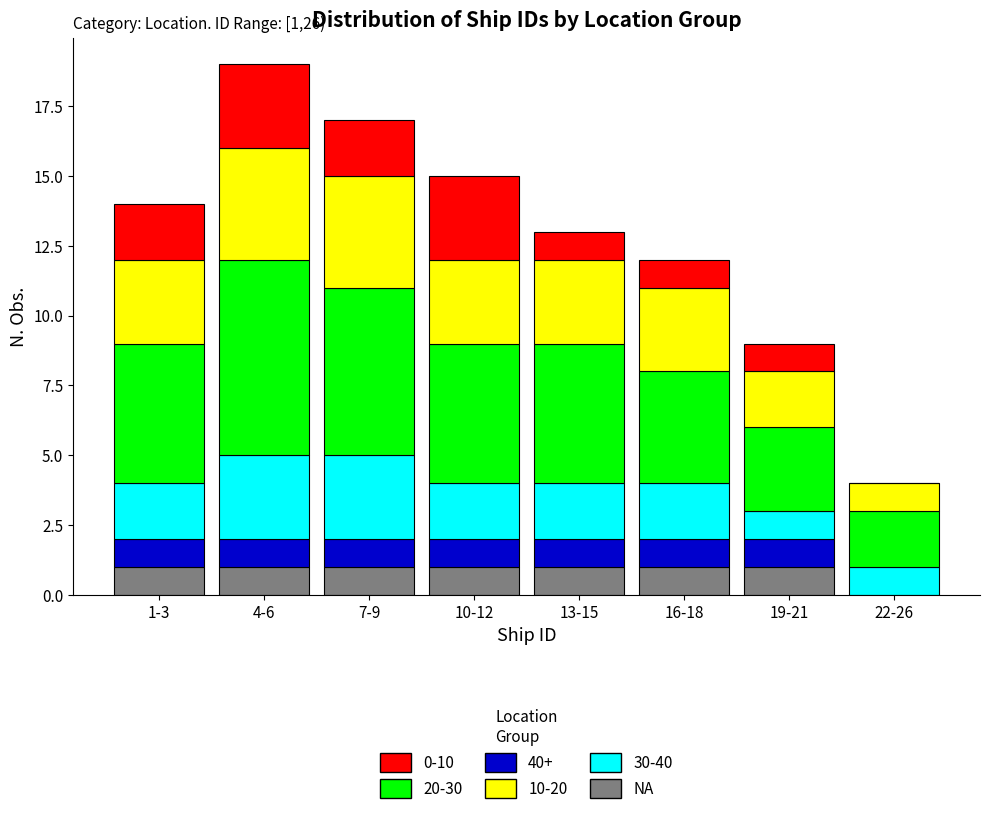

What is the total value across all series at 13-15?

13